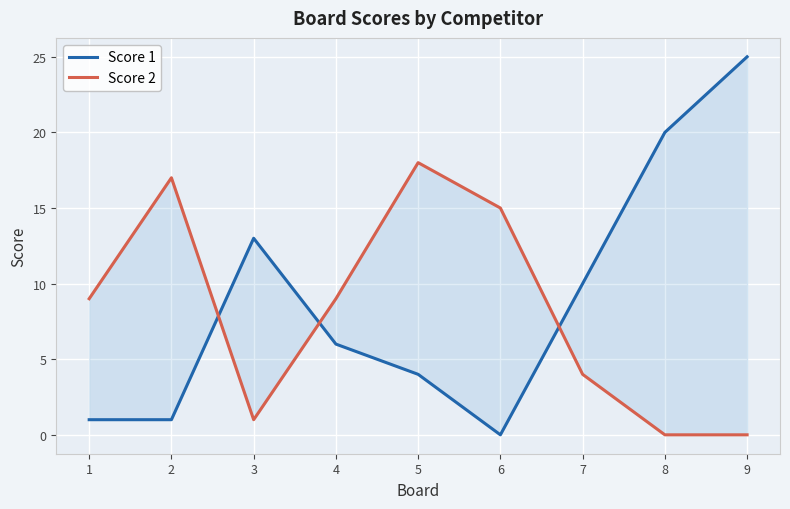

How many categories are shown in the chart?

9